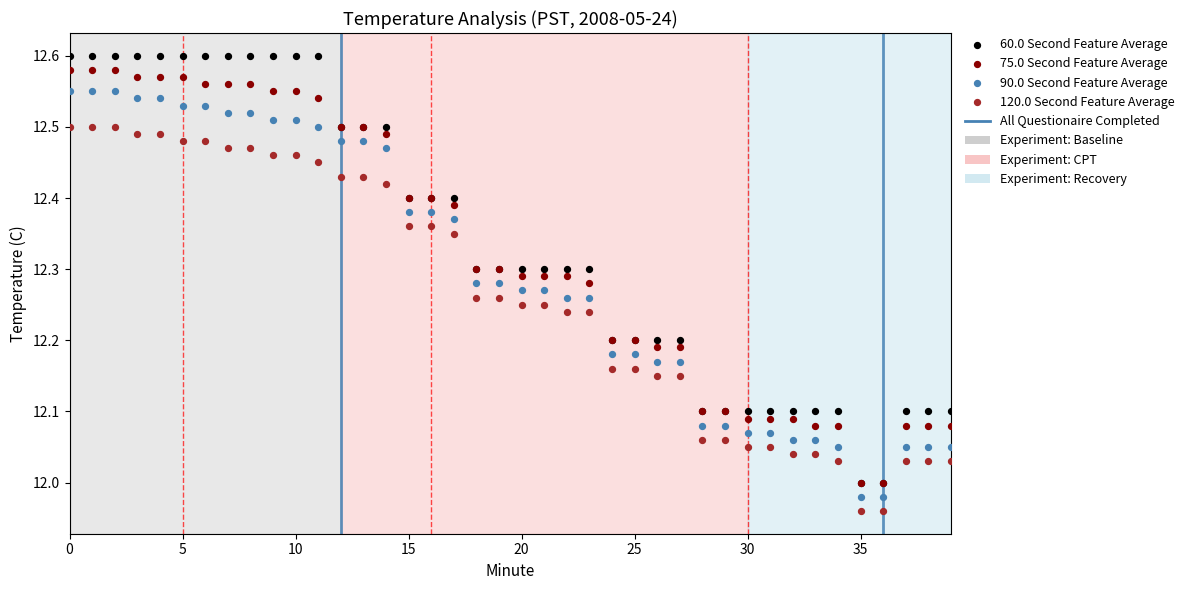

Which series reaches the minimum Y coordinate?

120.0 Second Feature Average